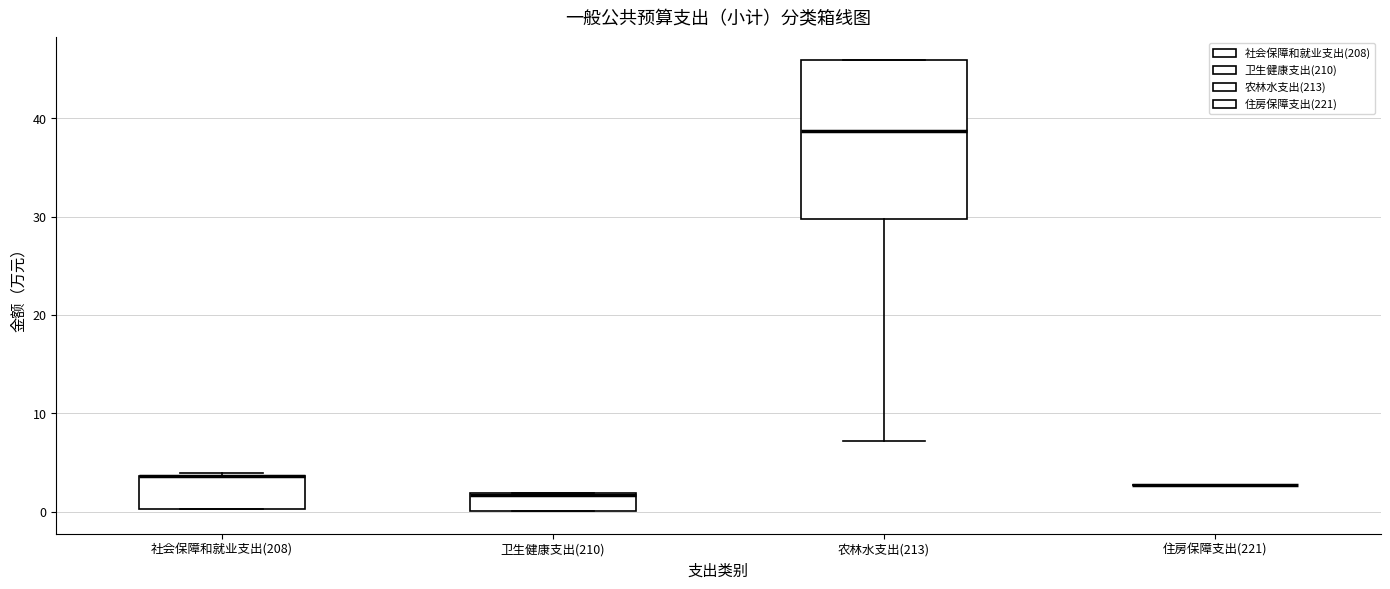

Comparing the boxes themselves (not the whiskers), which one is the tallest?

农林水支出(213)